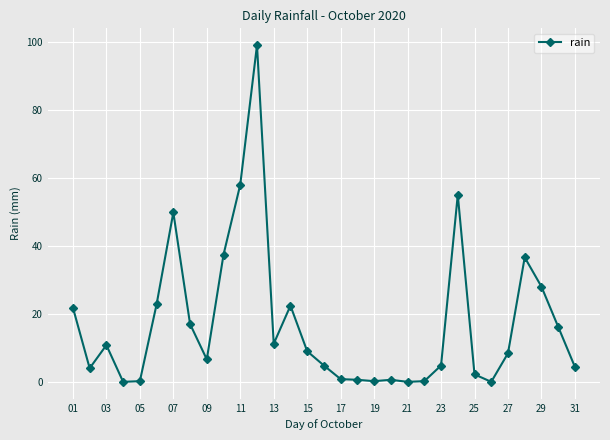

What is the difference between the second highest and minimum values?

58.0